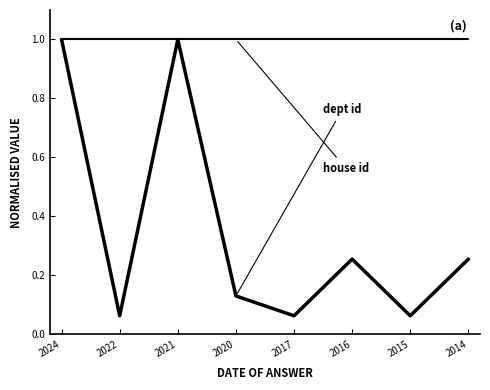

Does the chart display data point markers on the line(s)?

No